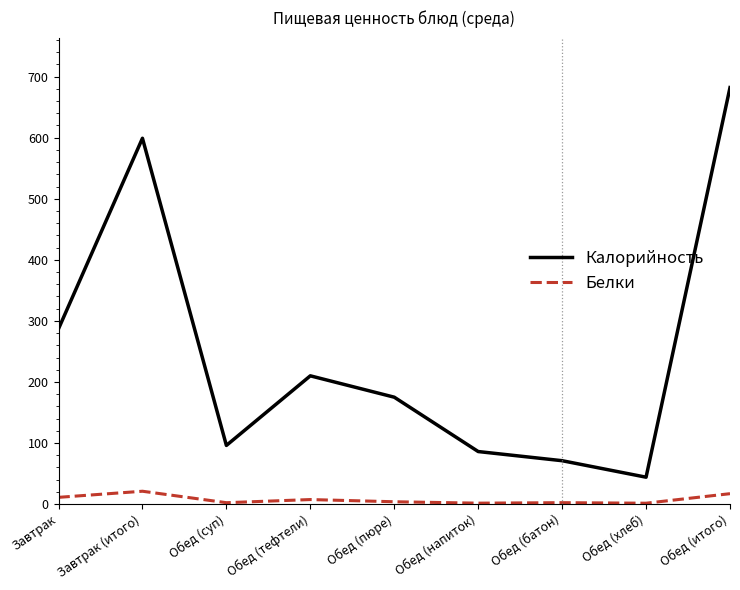

Which series has the widest spread of values?

Калорийность